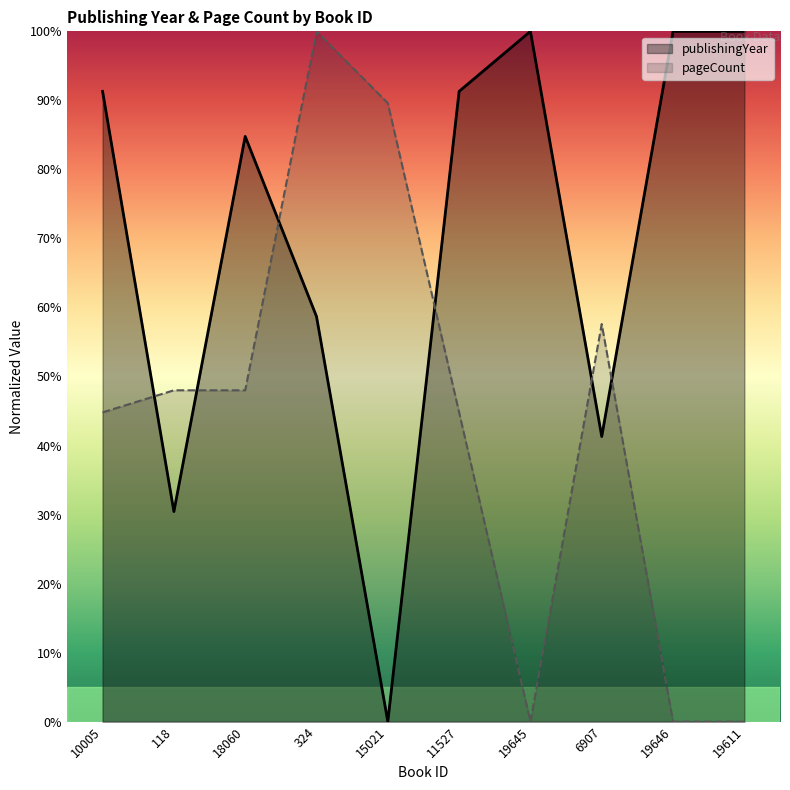

What are all the series names shown in the legend?

publishingYear, pageCount